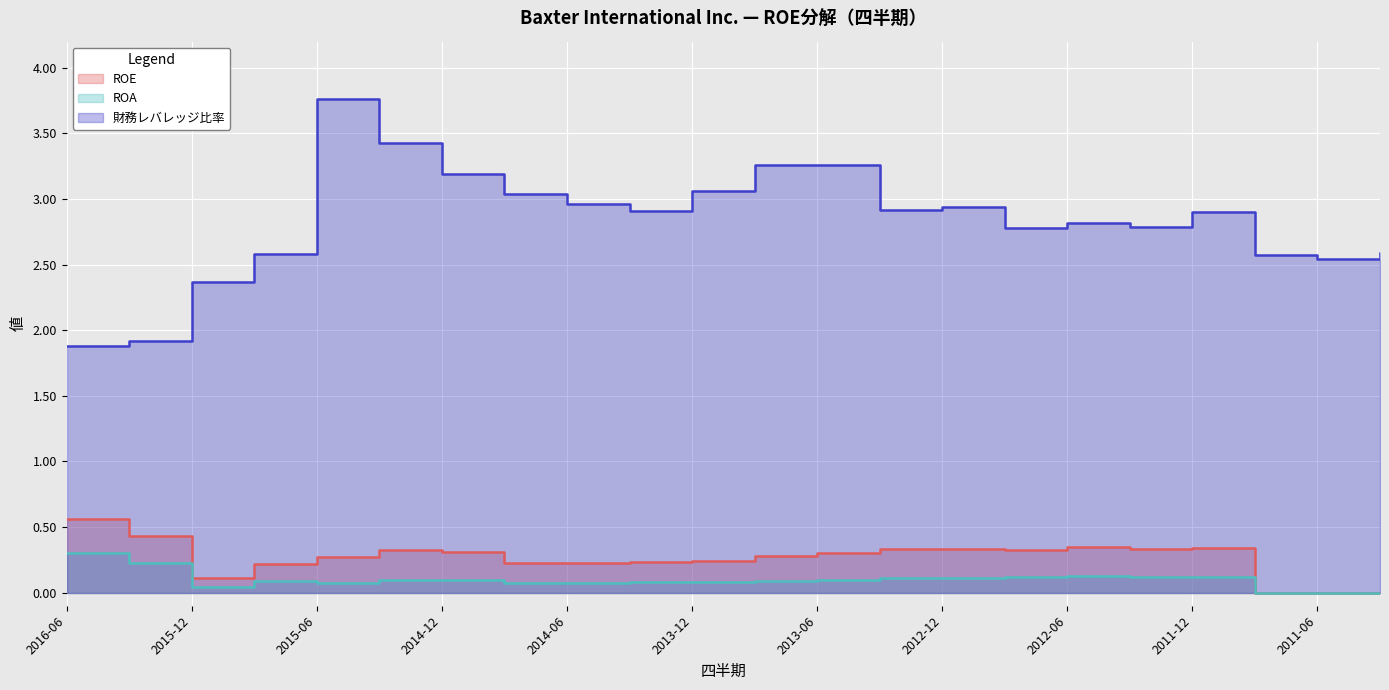

What is the sum of the 財務レバレッジ比率 values at 2015-06-30 and 2016-03-31?

5.7